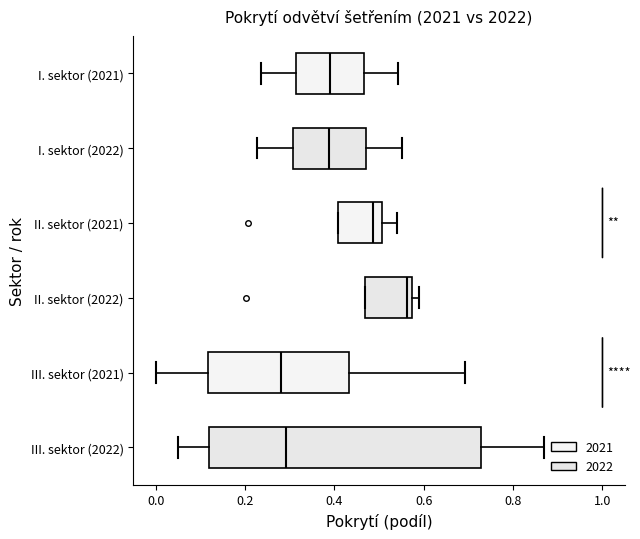

Where is the right edge of the box for II. sektor (2022) on the x-axis? The values are not printed on the chart, so give them approximately, as read against the axis.

0.58